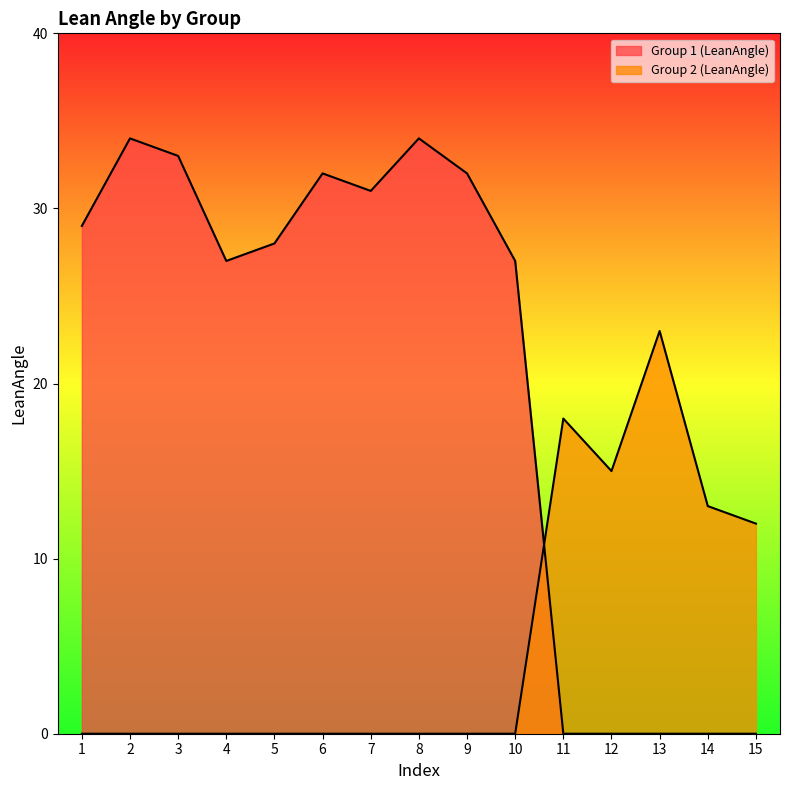

Rank the categories by value from highest to lowest.

13, 11, 12, 14, 15, 1, 2, 3, 4, 5, 6, 7, 8, 9, 10